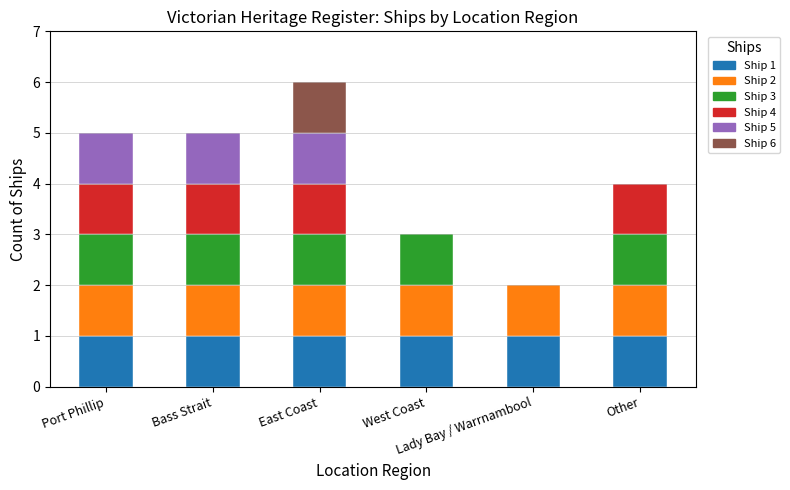

Which category has the lowest value across all series?

Lady Bay / Warrnambool